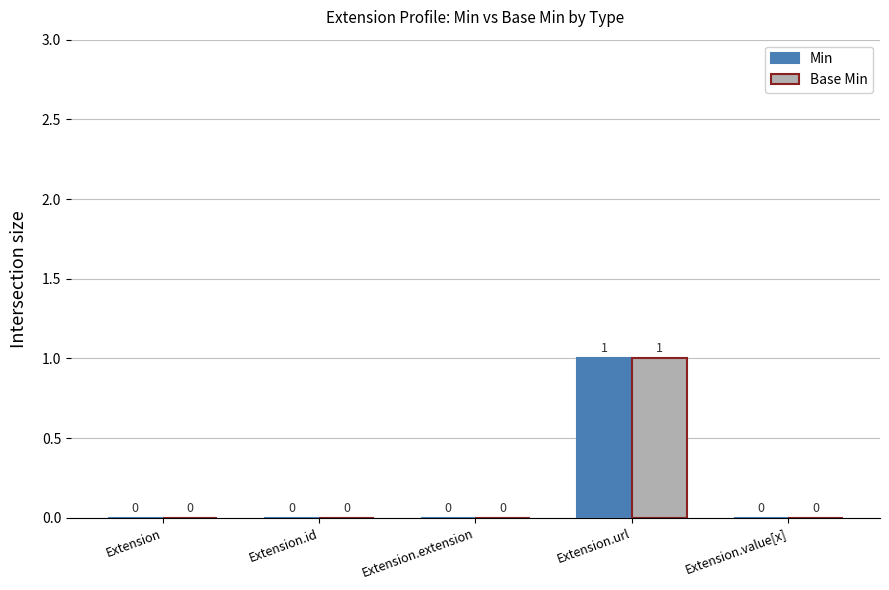

What is the sum of all Min values?

1